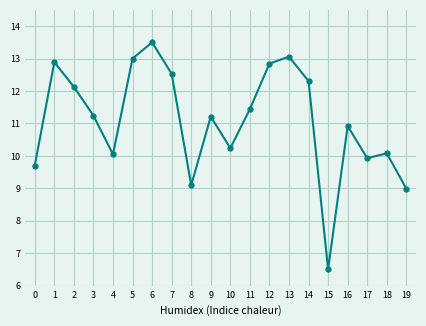

What is the sum of the values at 7 and 12?

25.4